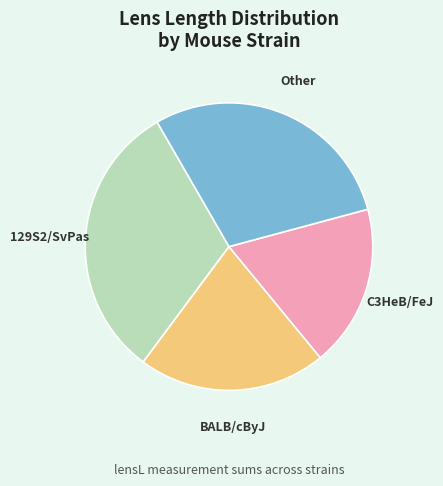

What is the largest slice in the pie chart?

129S2/SvPas